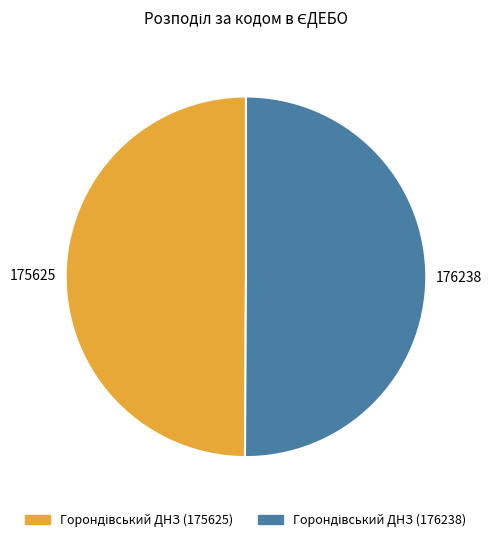

To the nearest percent, what portion does Горондівський ДНЗ (175625) represent?

50%